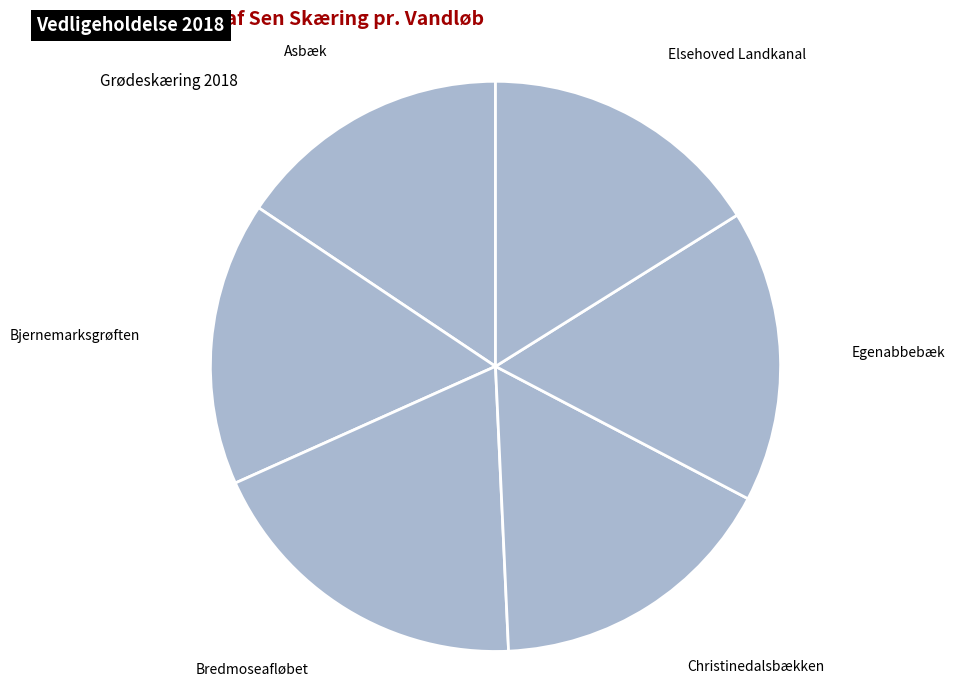

Is Elsehoved Landkanal the majority of the pie?

No